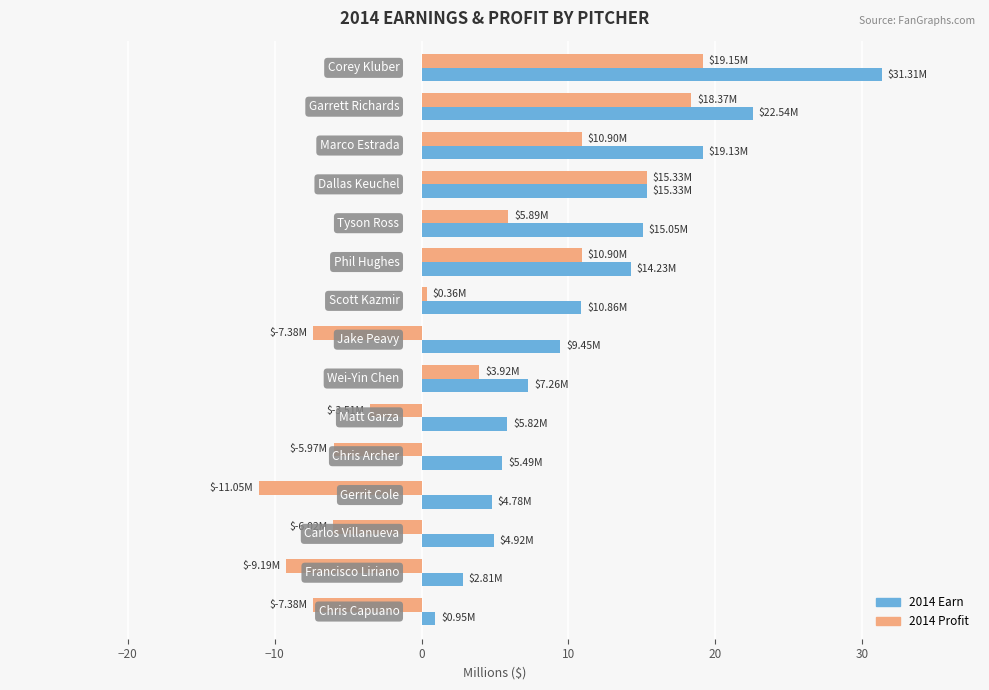

What is the average value of the 2014 Earn series?

11.3